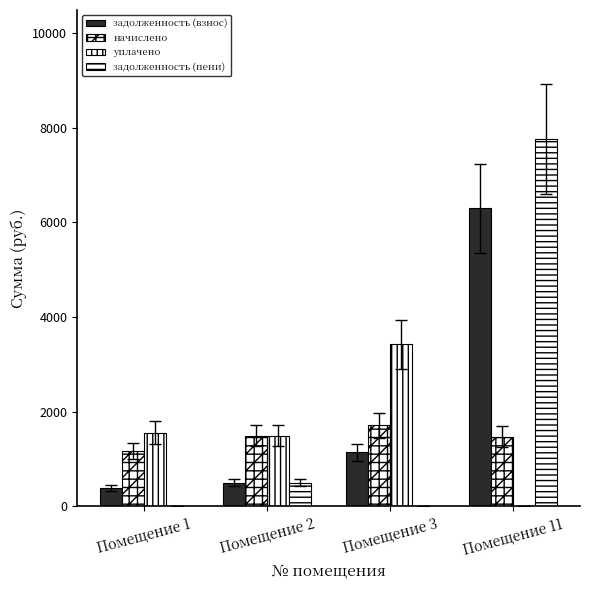

Rank the categories by задолженность (пени) value from lowest to highest.

Помещение 1, Помещение 3, Помещение 2, Помещение 11